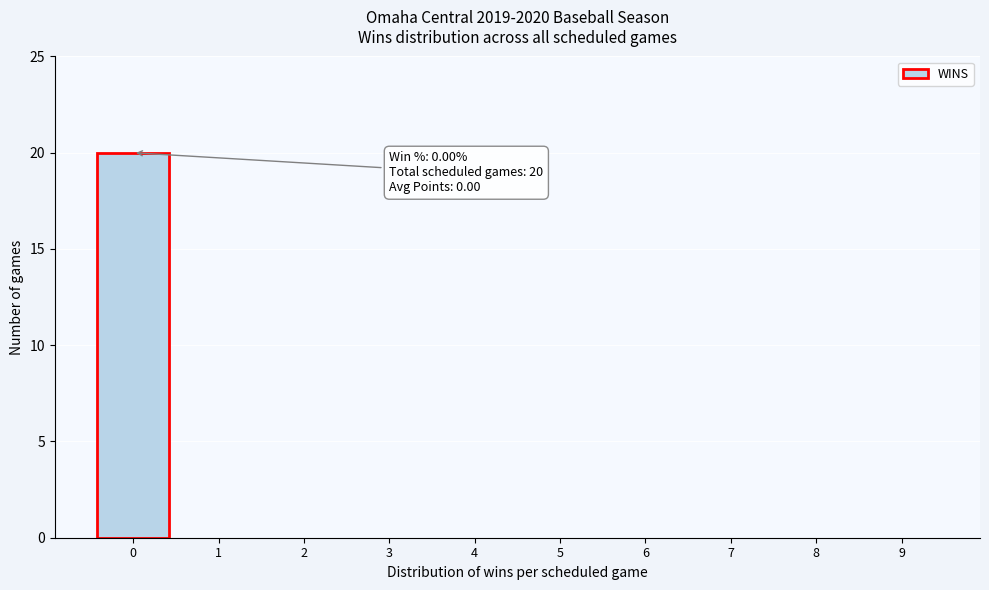

Reading right to left, extract all data points from this chart.

9=0	8=0	7=0	6=0	5=0	4=0	3=0	2=0	1=0	0=20